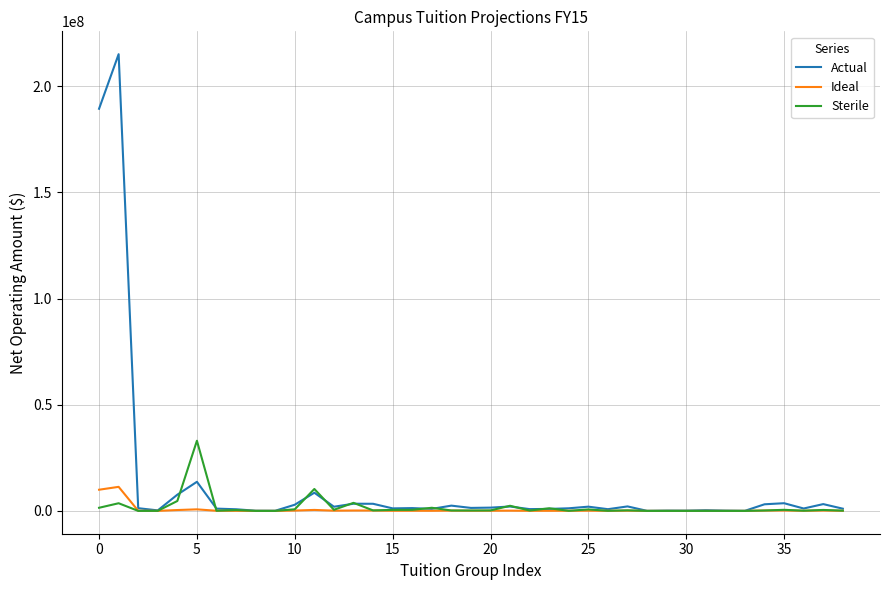

Rank the series by their maximum value, from lowest to highest.

Ideal, Sterile, Actual